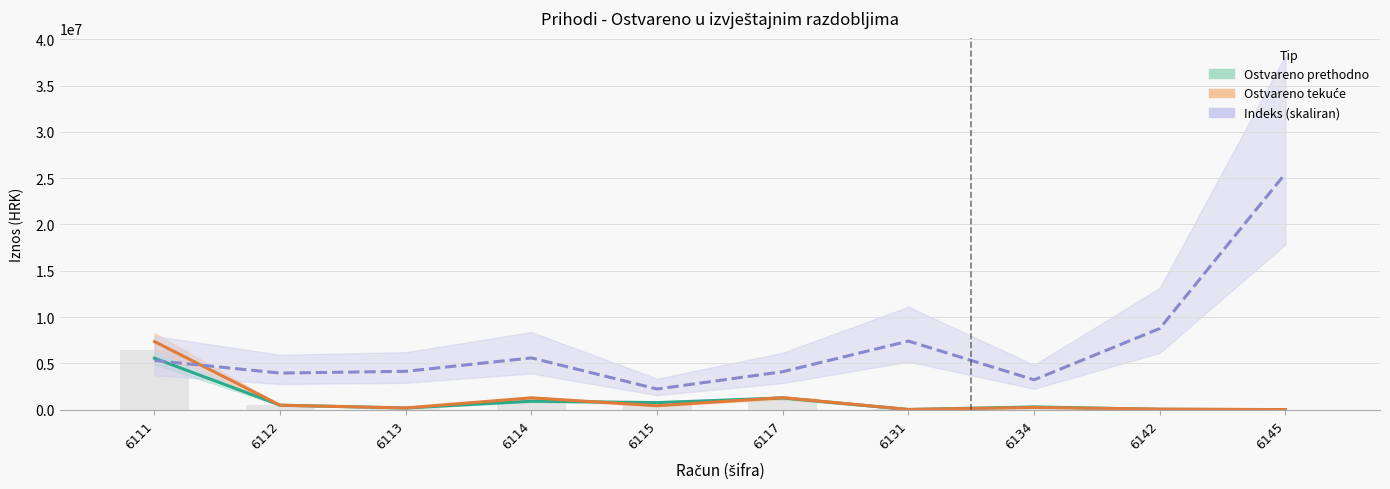

What is the average value of the Ostvareno tekuće series?

1129845.5